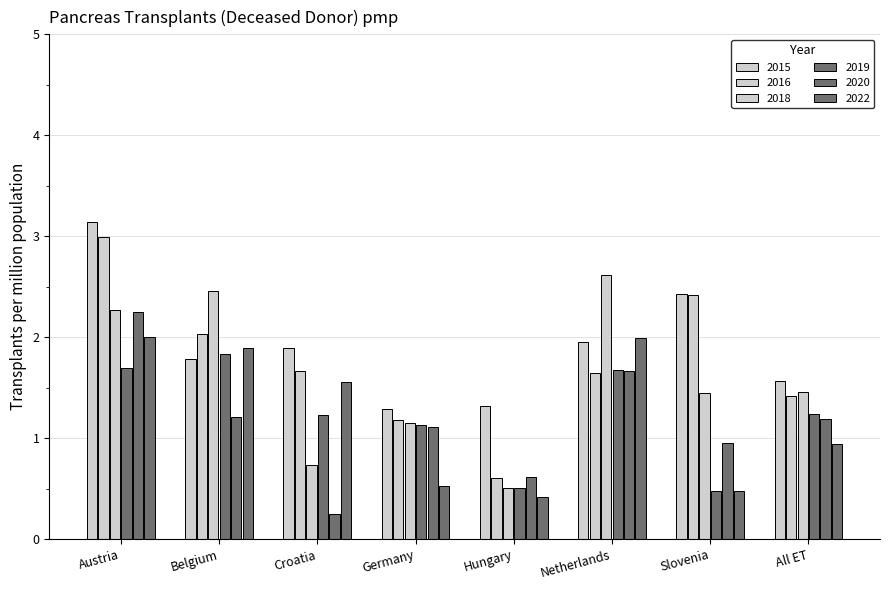

What is the value of the 2022 bar at the 3rd from the left?

1.6